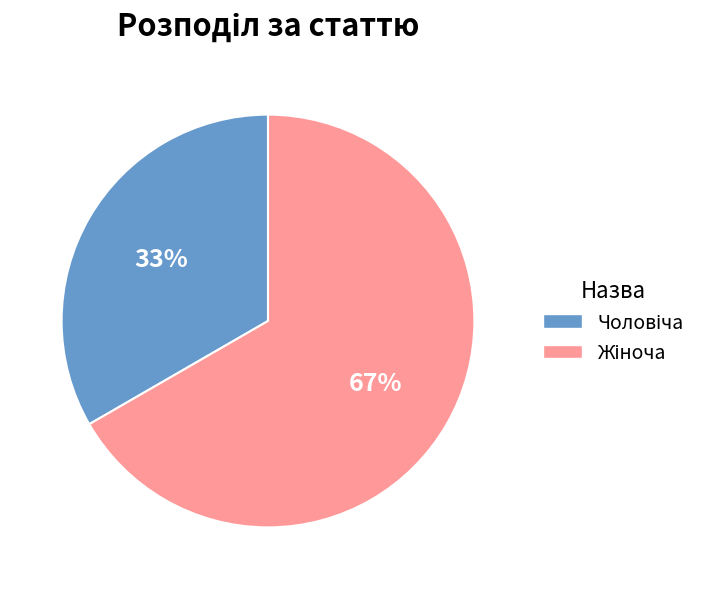

To the nearest percent, what is the average slice percentage?

50%